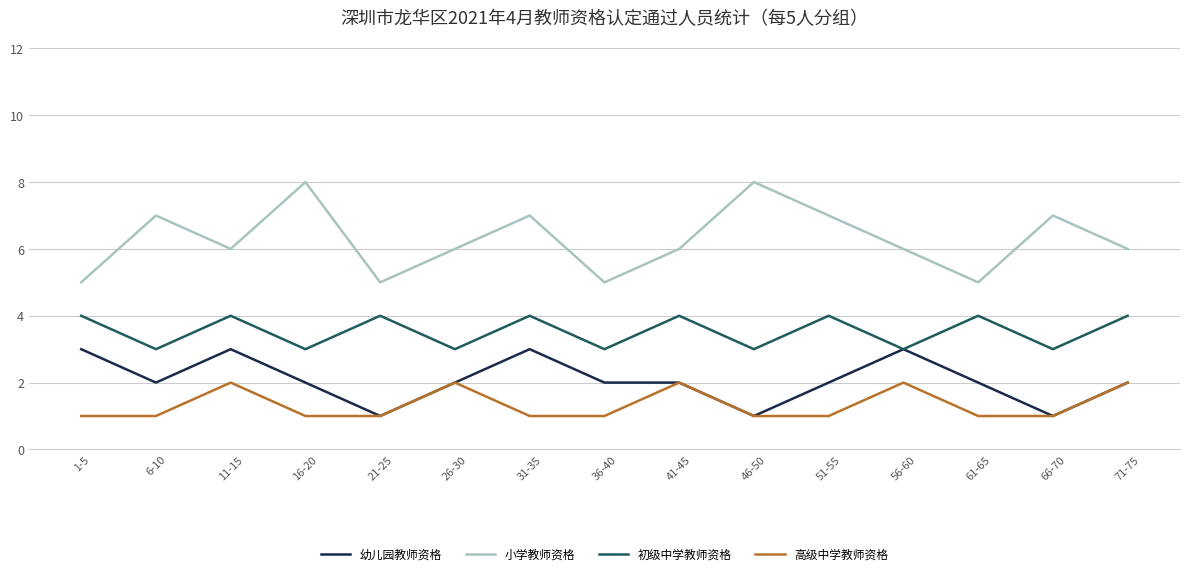

True or false: 高级中学教师资格 has more than 1 points higher than both neighbors.

True